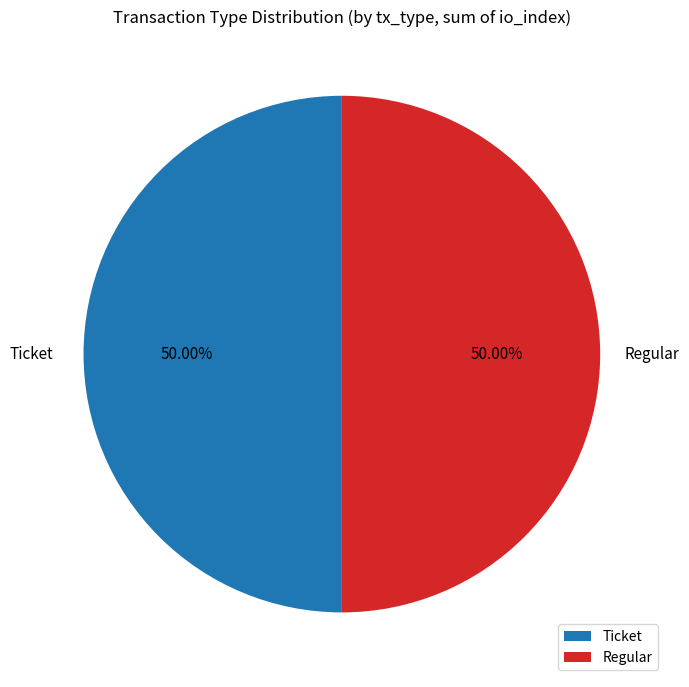

Approximately how many times larger is the value at Ticket compared to Regular?

1.0